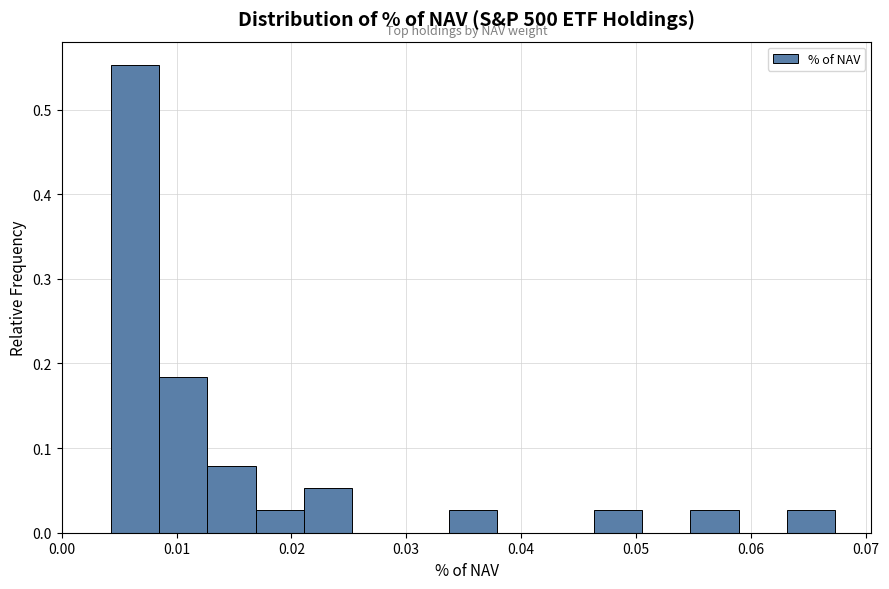

Reading left to right, transcribe this chart: for each bar, give the range it covers on the x-axis and its height. Neither the bar edges nor the heights are printed on the chart, so give them approximately, as read against the axes.

0.004 to 0.008: 0.55
0.008 to 0.013: 0.18
0.013 to 0.017: 0.08
0.017 to 0.021: 0.03
0.021 to 0.025: 0.05
0.025 to 0.030: 0
0.030 to 0.034: 0
0.034 to 0.038: 0.03
0.038 to 0.042: 0
0.042 to 0.046: 0
0.046 to 0.051: 0.03
0.051 to 0.055: 0
0.055 to 0.059: 0.03
0.059 to 0.063: 0
0.063 to 0.067: 0.03